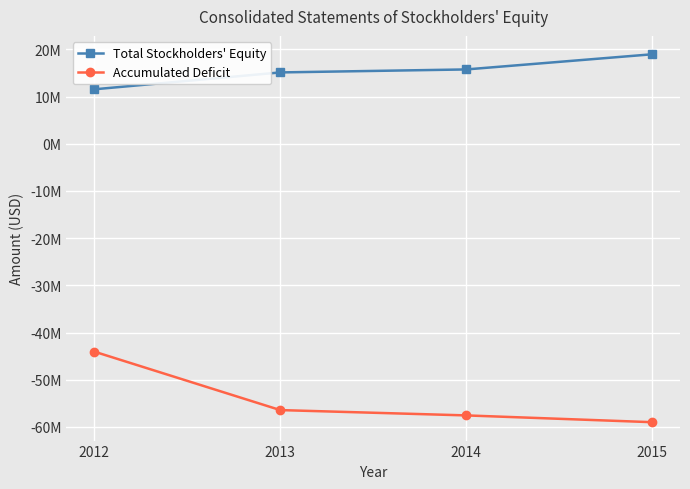

Which series has the largest total across all categories?

Total Stockholders' Equity